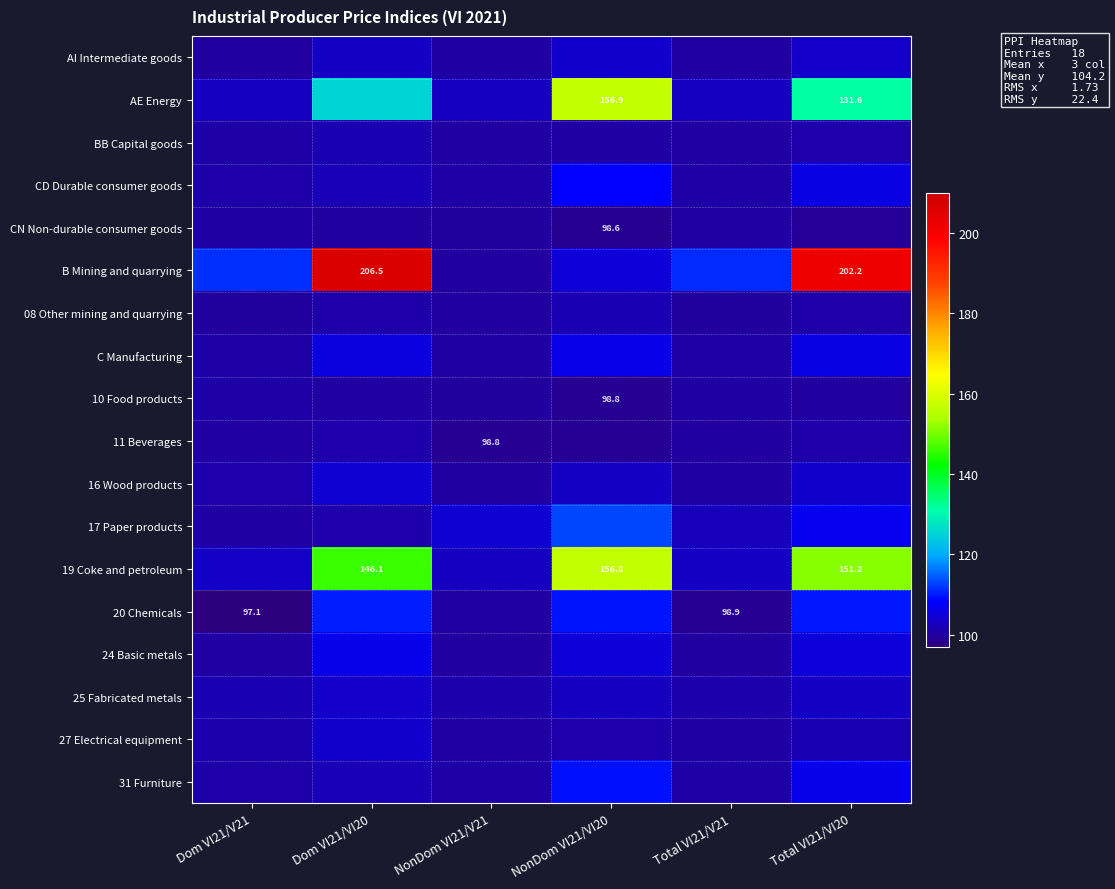

Is it true that 19 Coke and petroleum equals 146.1 at Dom VI21/VI20?

True